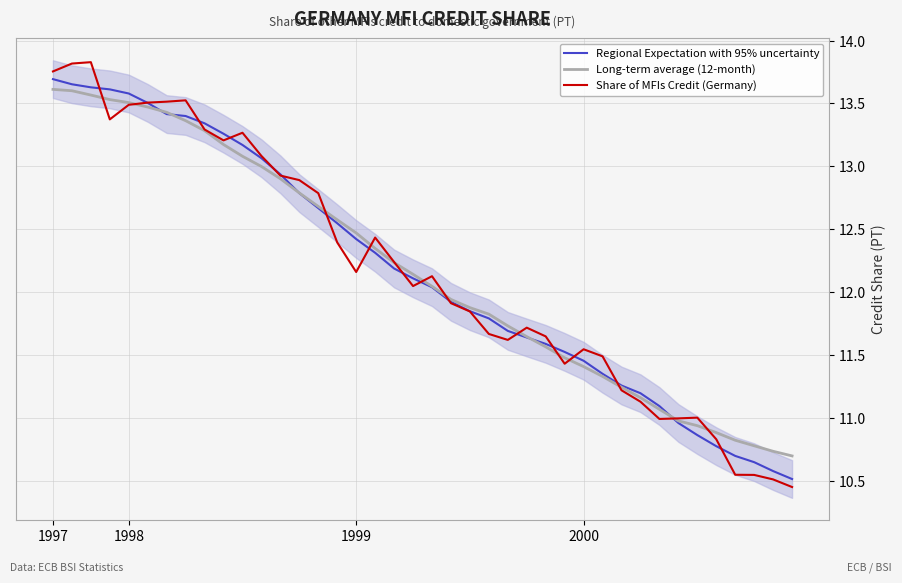

True or false: Regional Expectation with 95% uncertainty has more than 1 points higher than both neighbors.

False